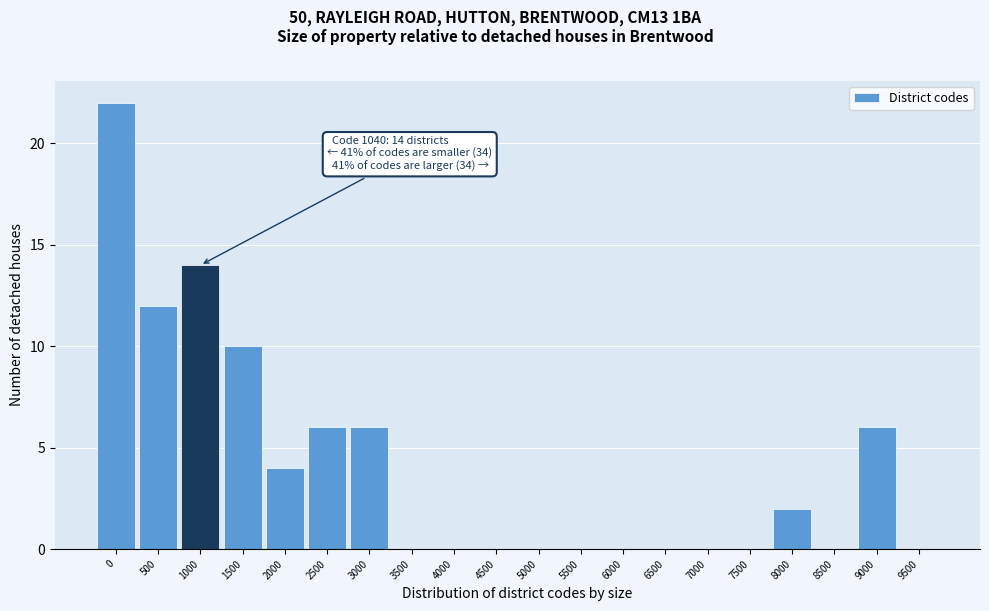

Reading right to left, what are all the values shown in this chart?

9500=0	9000=6	8500=0	8000=2	7500=0	7000=0	6500=0	6000=0	5500=0	5000=0	4500=0	4000=0	3500=0	3000=6	2500=6	2000=4	1500=10	1000=14	500=12	0=22